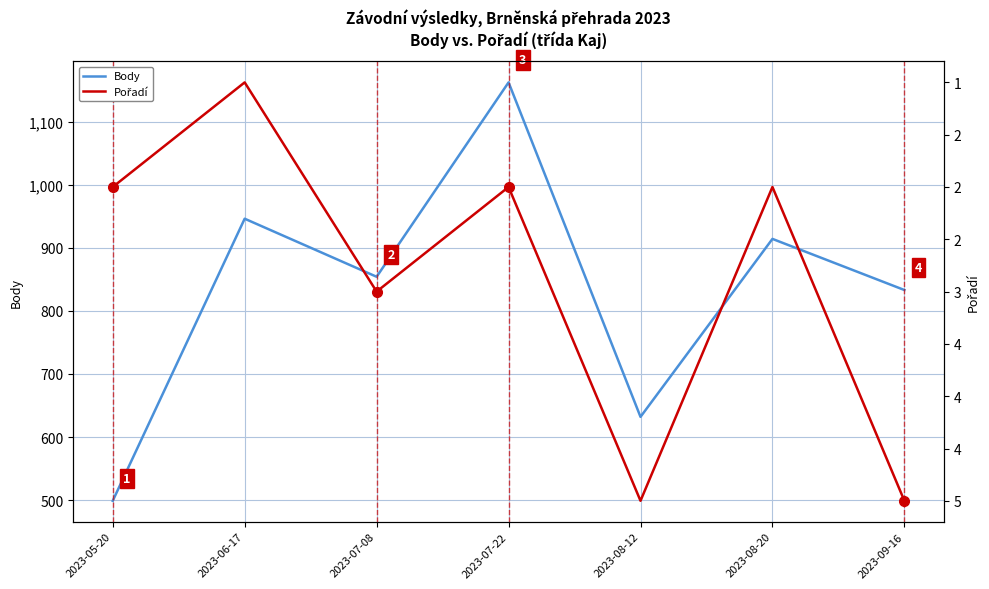

Which series has the largest total across all categories?

Body